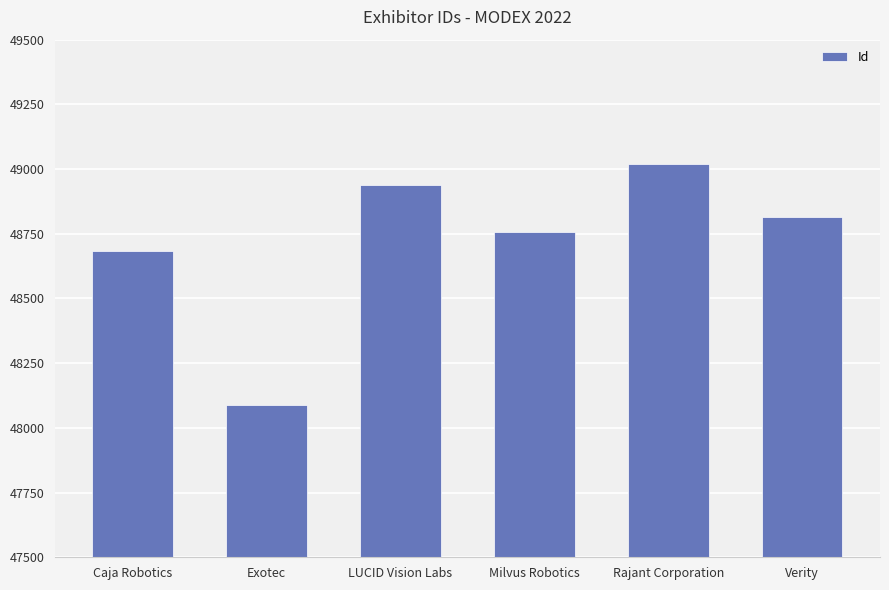

Which has a higher value, Caja Robotics or LUCID Vision Labs?

LUCID Vision Labs